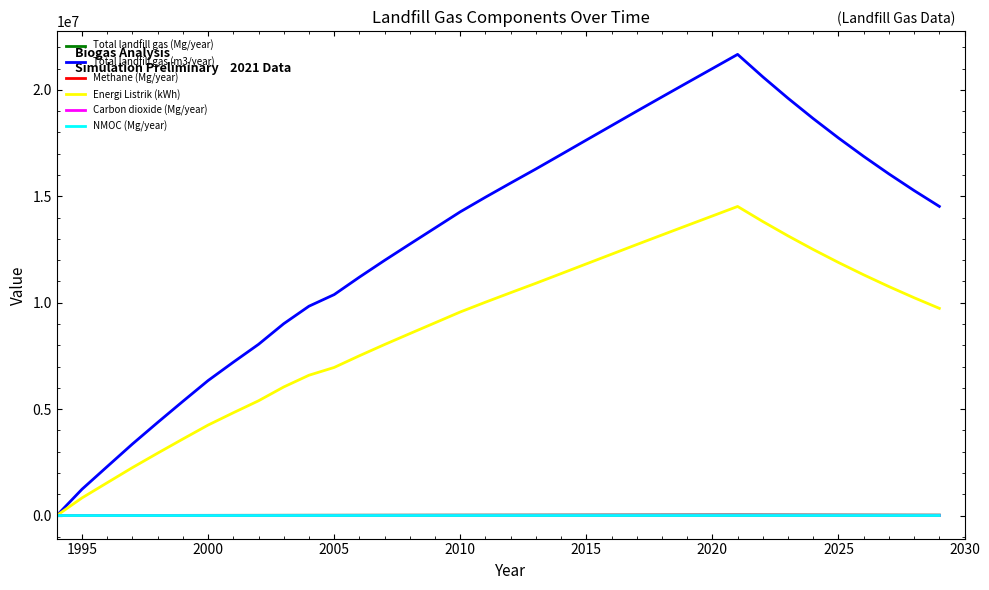

What is the highest value of the Energi Listrik (kWh) series?

14520879.6